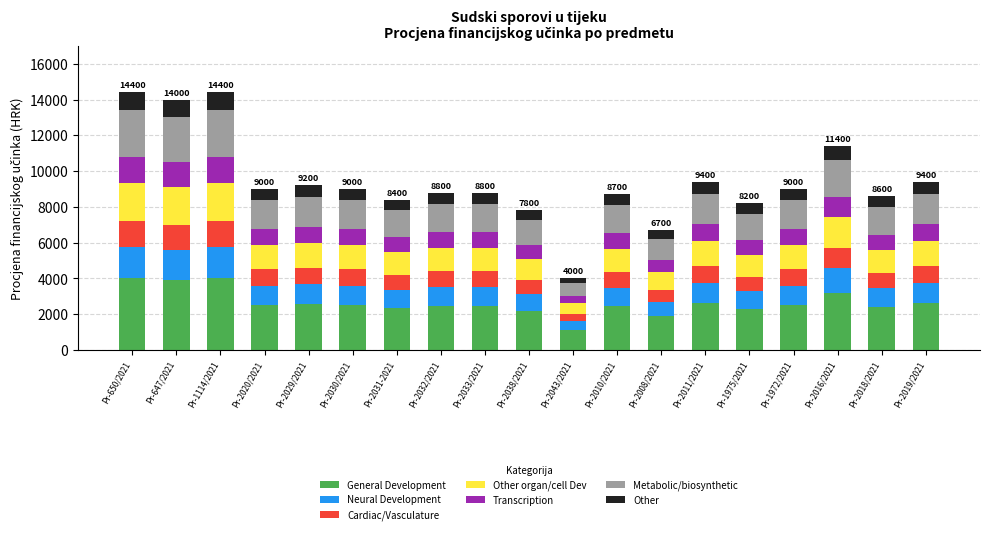

What is the minimum value for General Development?

1120.0